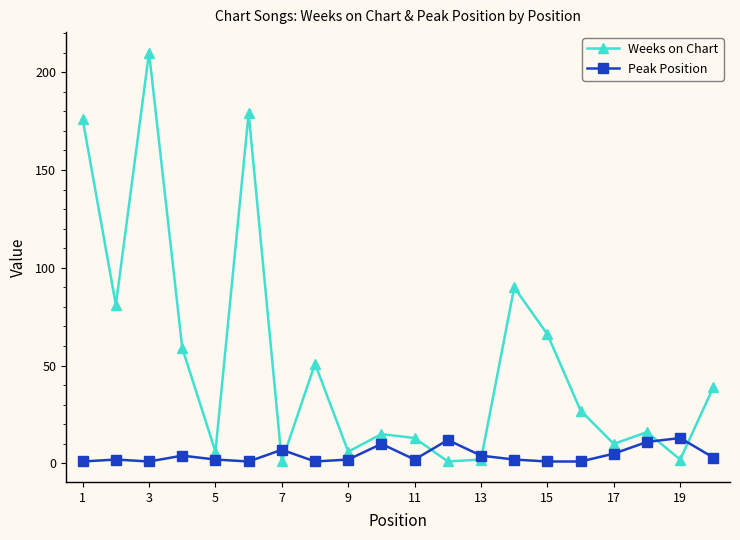

List the series in order of their peak value, lowest first.

Peak Position, Weeks on Chart